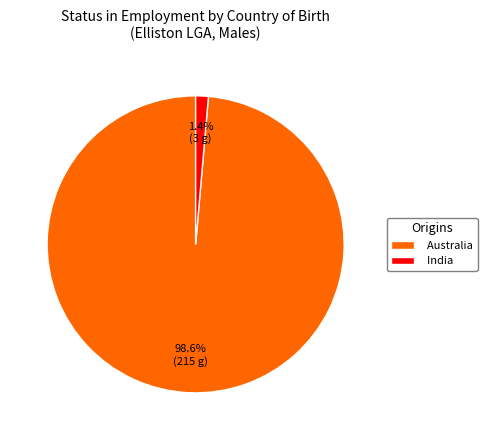

Is there a majority slice in this chart?

Yes